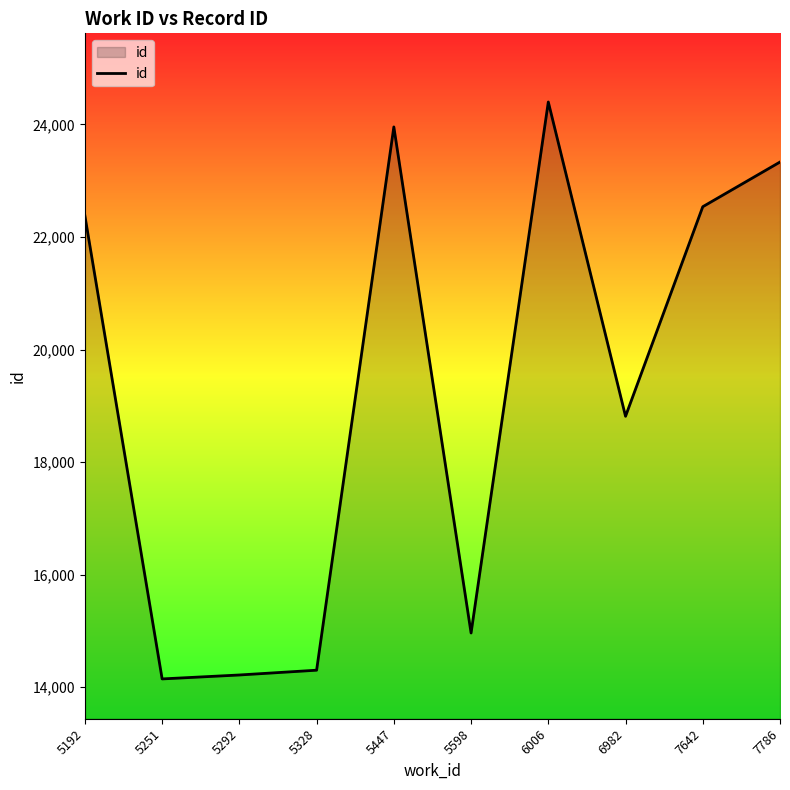

Which category has the highest value across all series?

6006